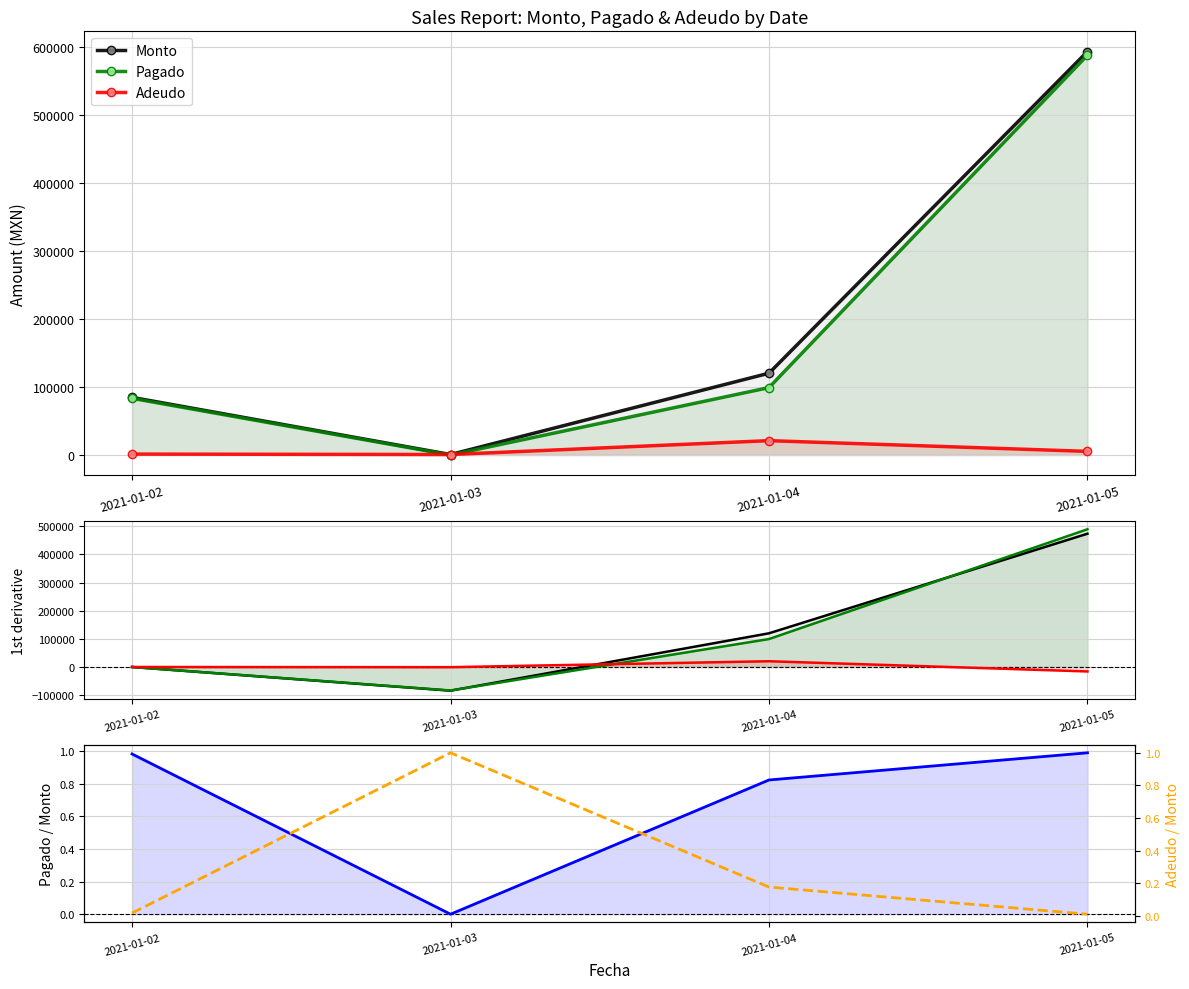

Does the chart have visible grid lines?

Yes